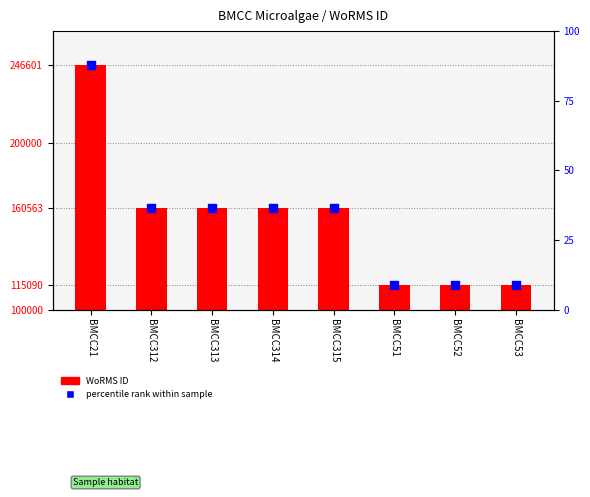

Is the value of WoRMS ID at BMCC313 greater than the value of WoRMS ID (marker) at BMCC313?

No